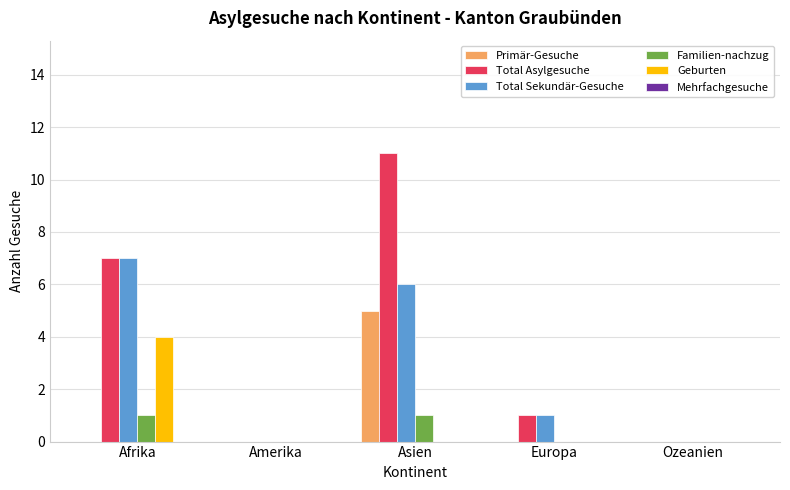

How many groups of bars are there?

5